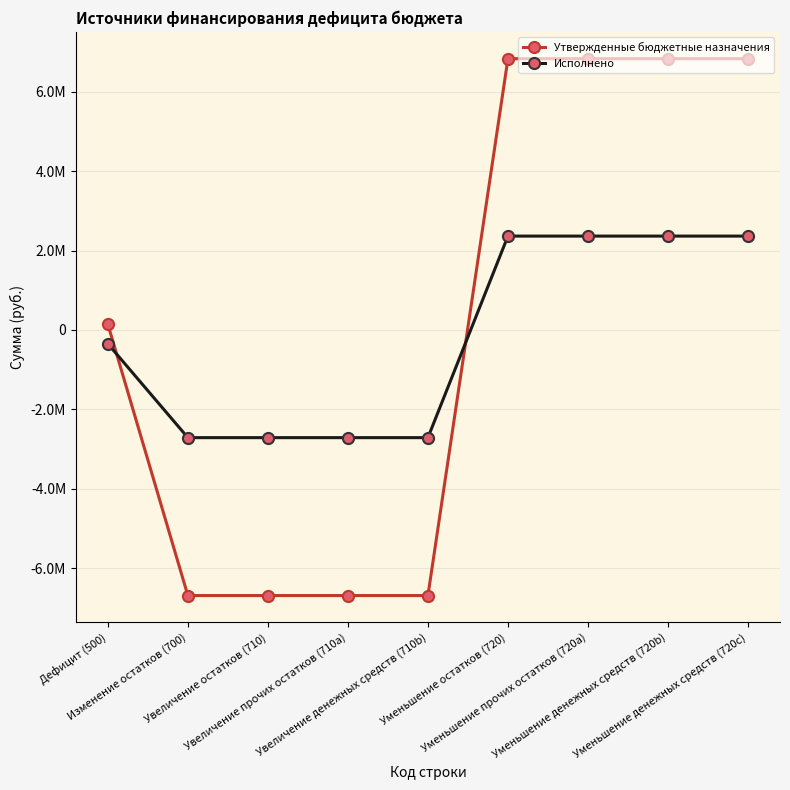

Is this an area chart (filled region under the line)?

No